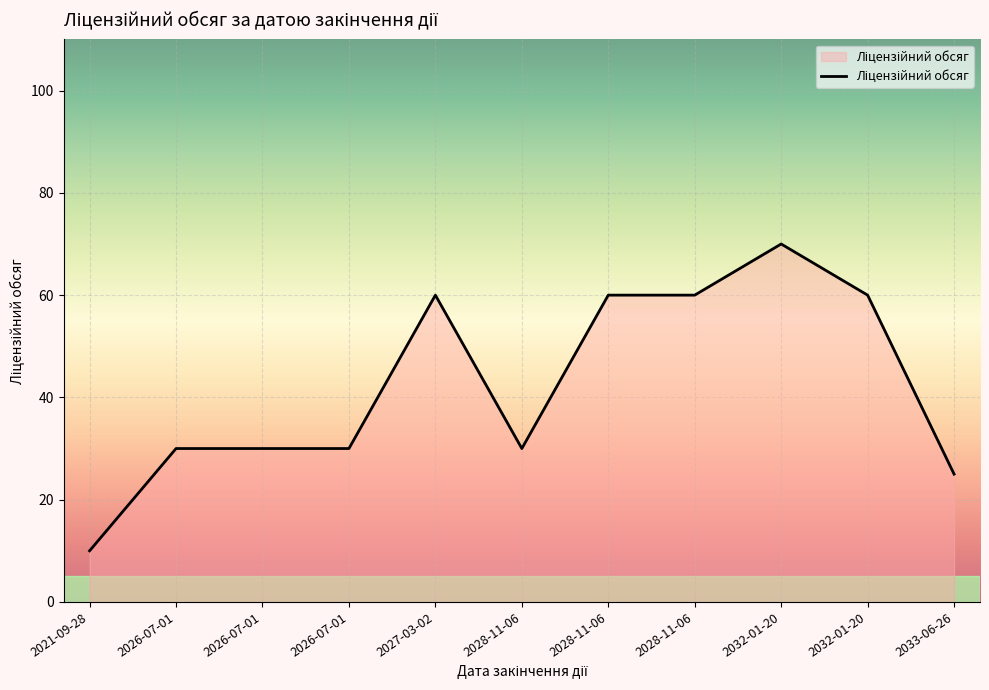

How many lines are shown in the chart?

1